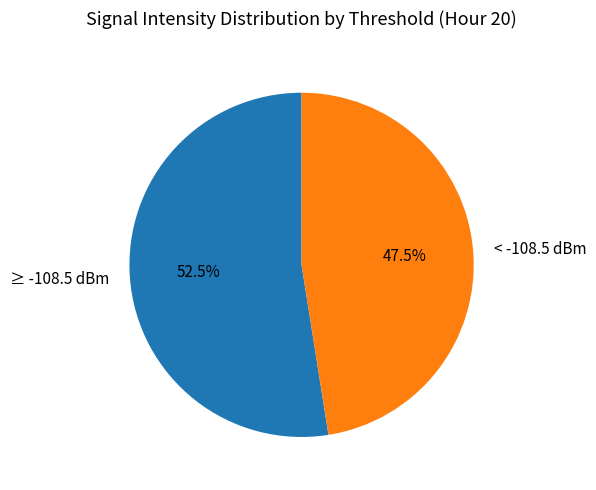

Which has a higher value, < -108.5 dBm or ≥ -108.5 dBm?

≥ -108.5 dBm